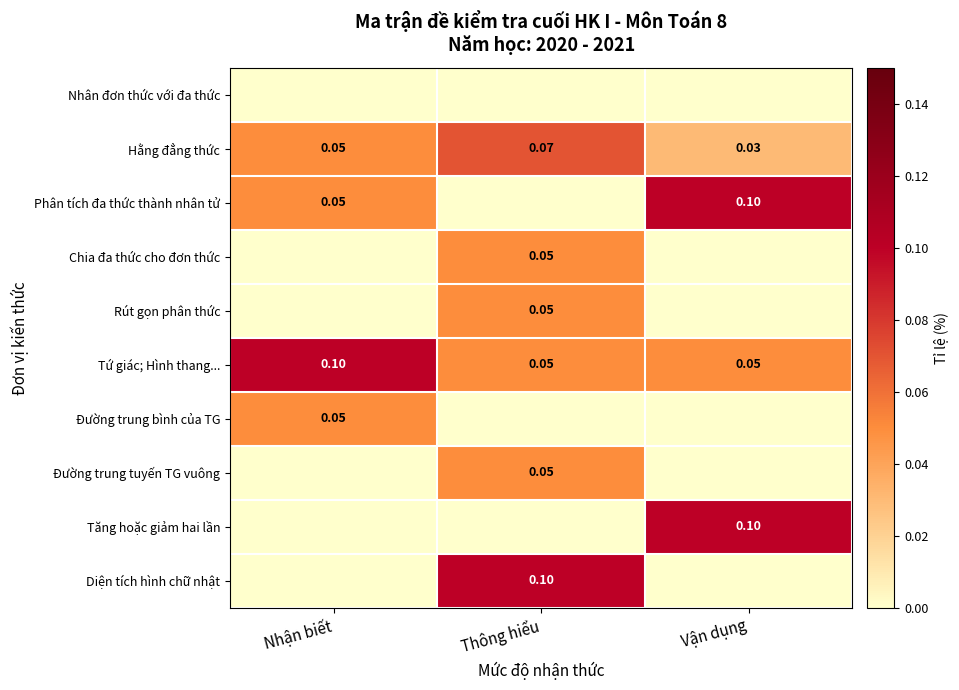

Where is Hằng đẳng thức nearest to the value 0?

Vận dụng